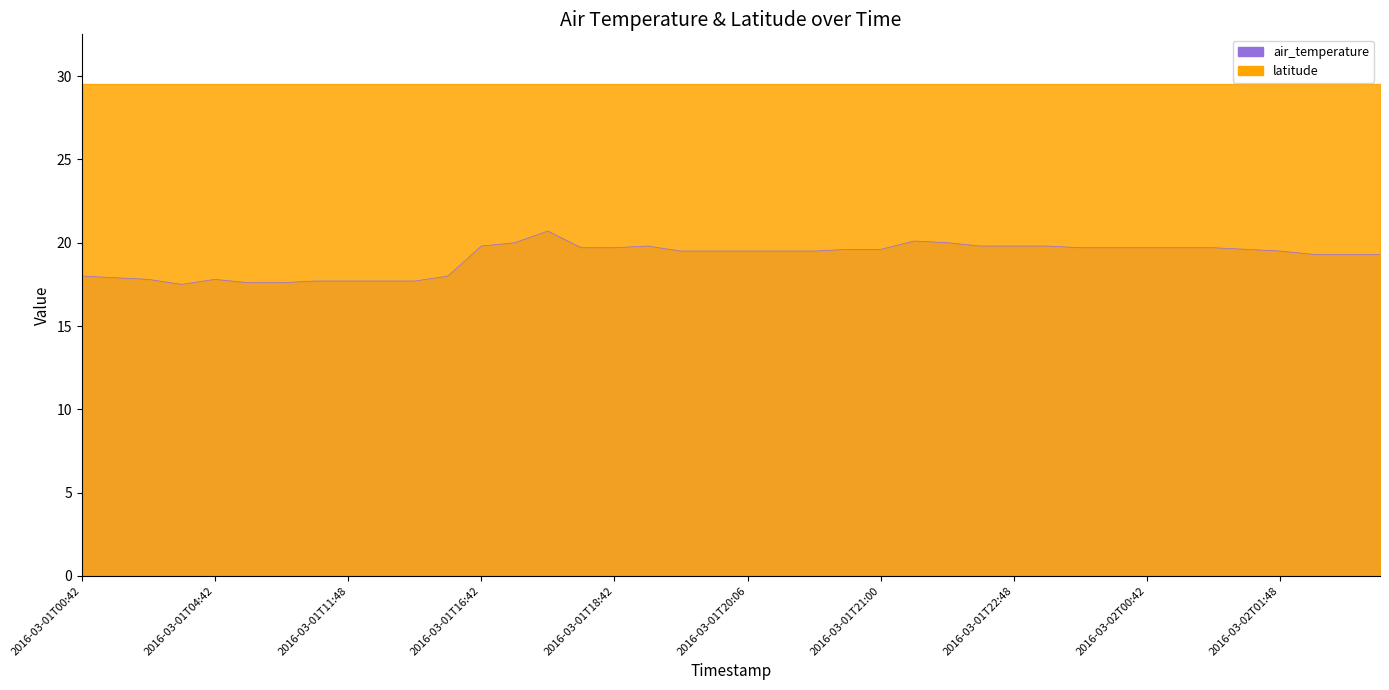

True or false: the data shows 19.8 at 2016-03-01T22:48.

True